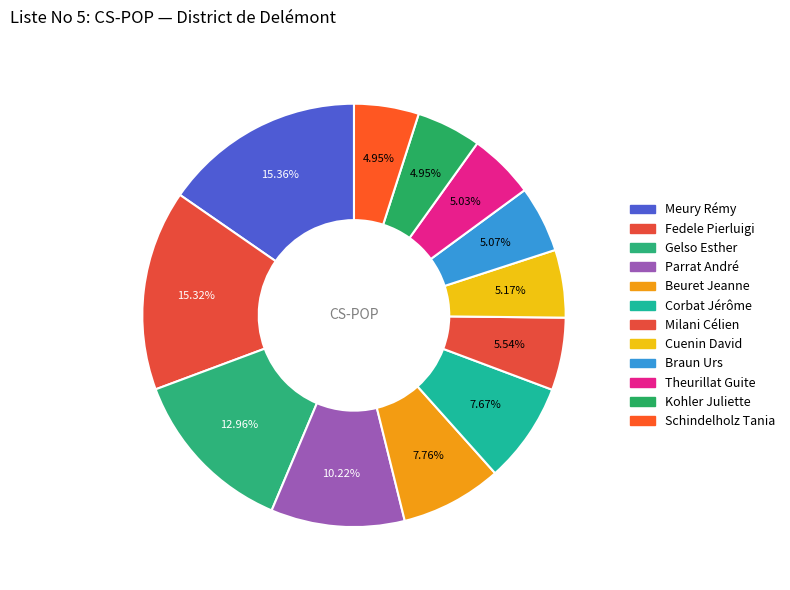

How many slices are in this pie chart?

12